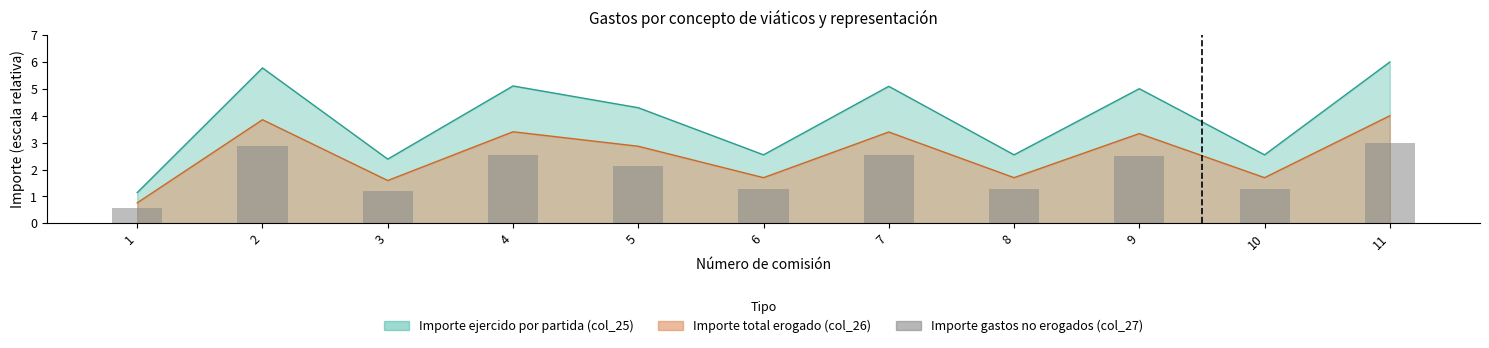

List the labels in order of value, largest first.

11, 2, 4, 7, 9, 5, 6, 8, 10, 3, 1